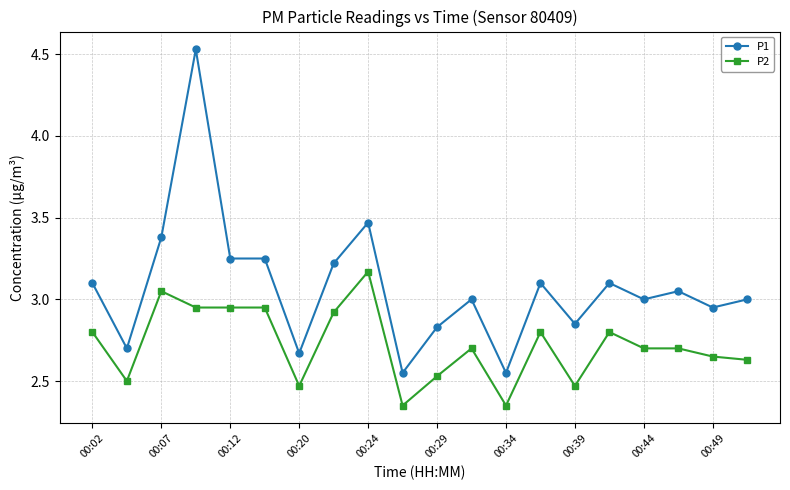

What is the difference between the maximum and minimum values in the P1 series?

2.0